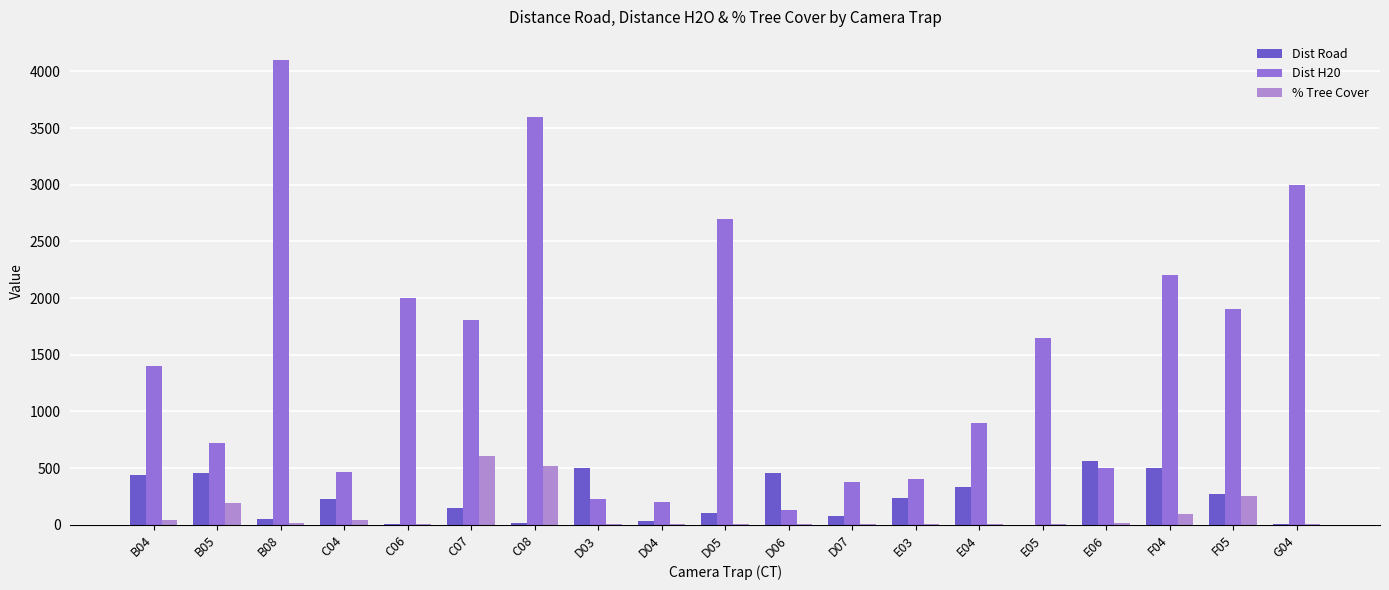

At which category does the chart reach its peak across all series?

B08